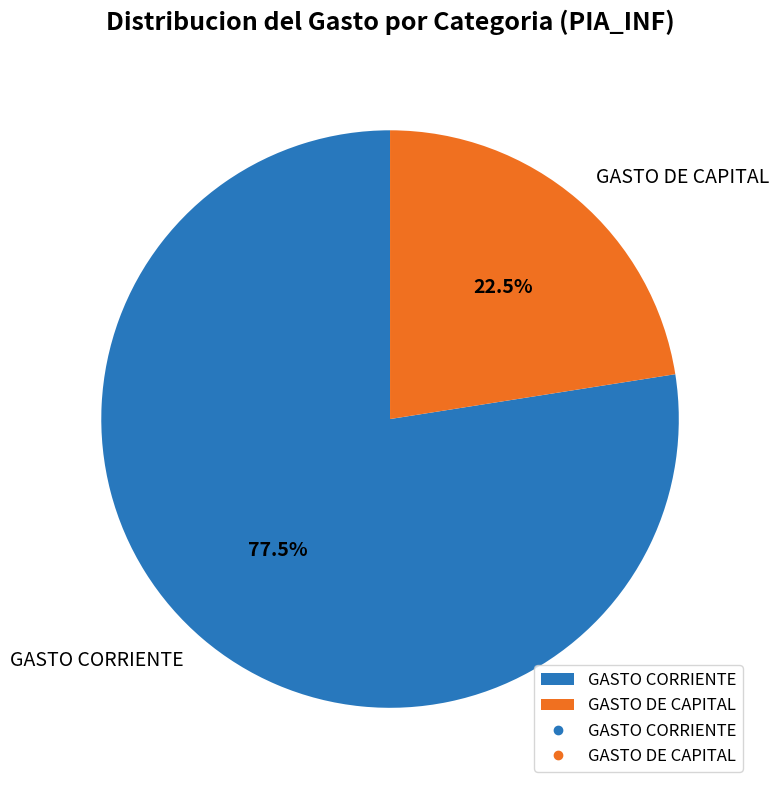

What is the ratio of the value at GASTO CORRIENTE to the value at GASTO DE CAPITAL?

3.4